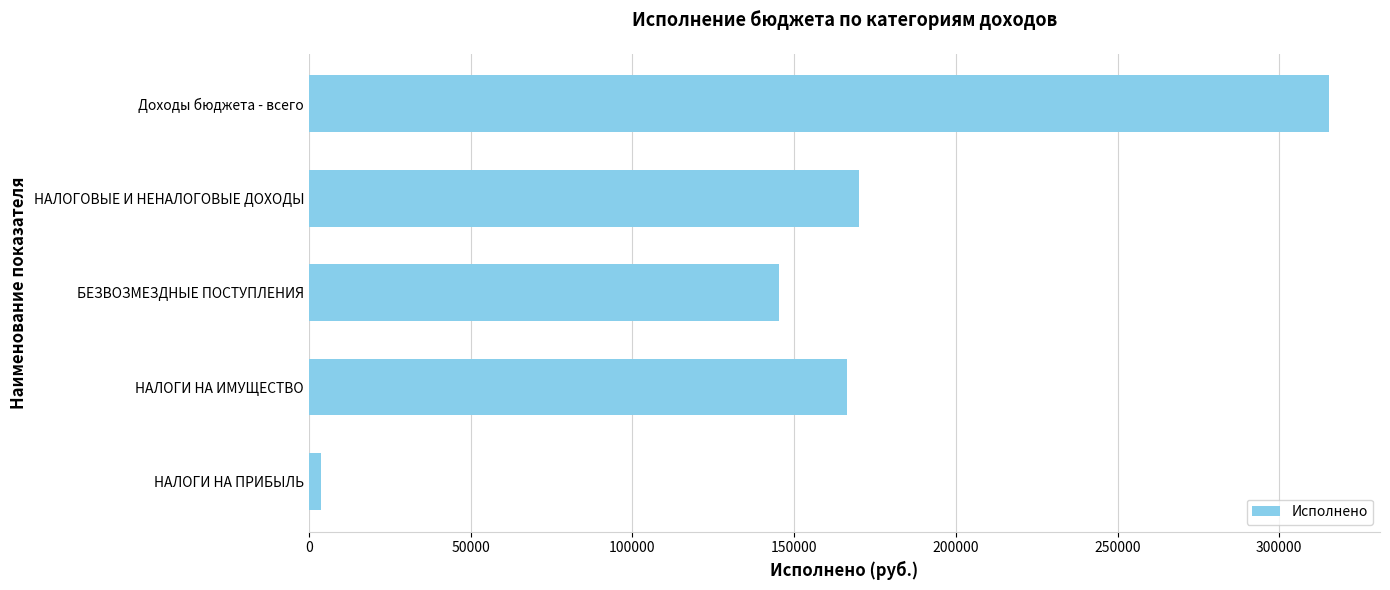

How many data points does each series have?

5